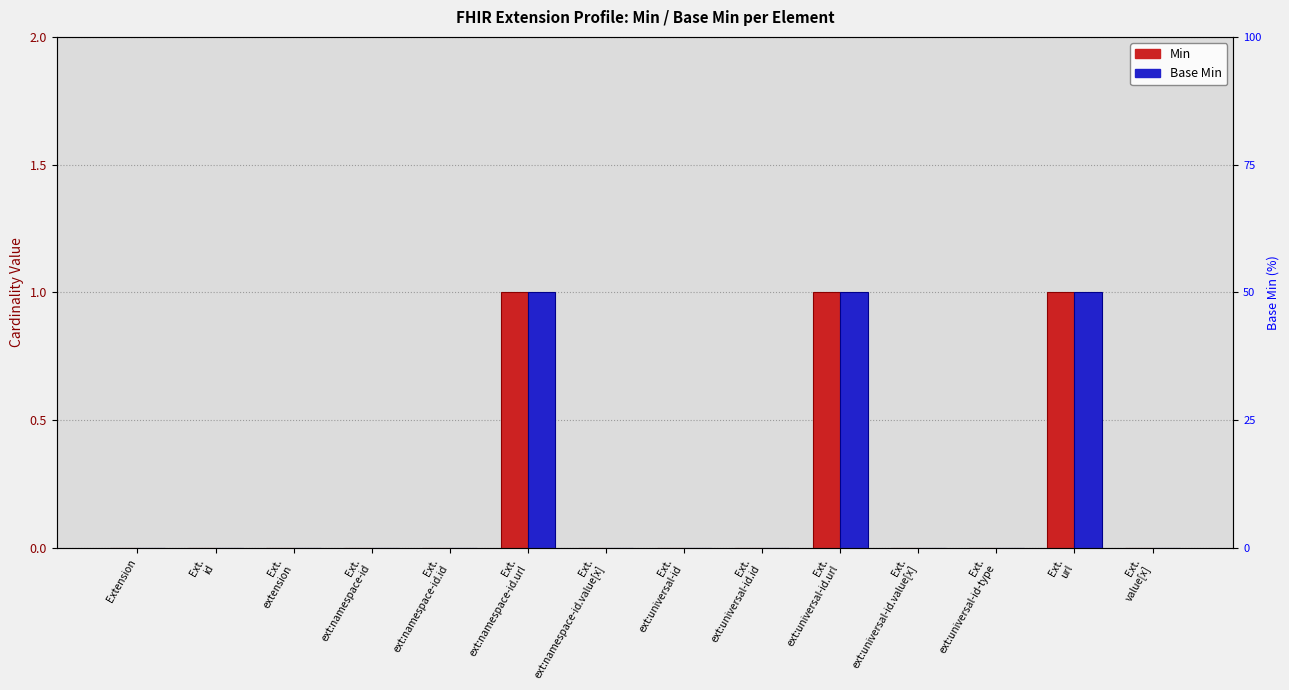

What is the difference between the second highest and second lowest values in the Min series?

1